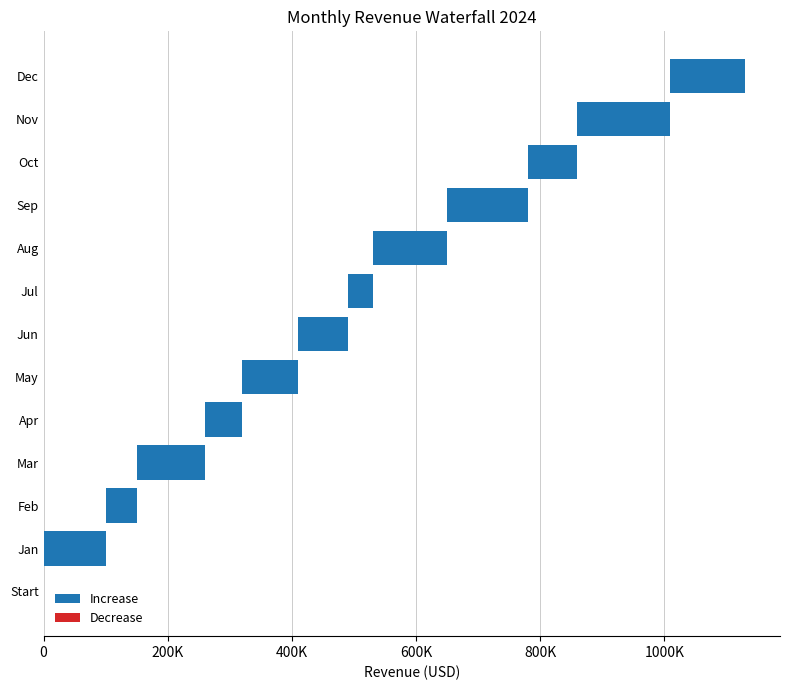

What is the difference between the maximum and minimum values in the Increase series?

150000.0